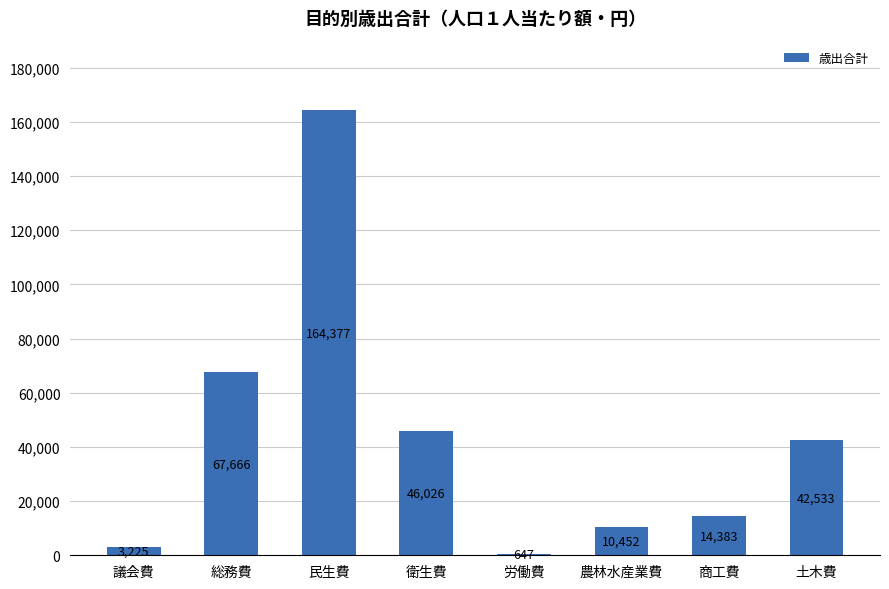

The chart shows a value of 42533 at 土木費. True or false?

True